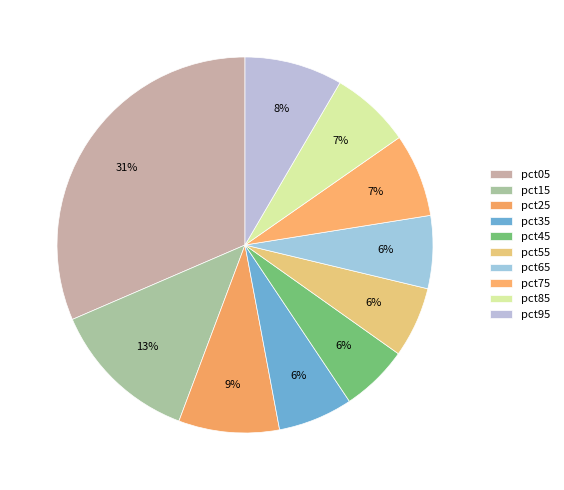

How many slices are in this pie chart?

10